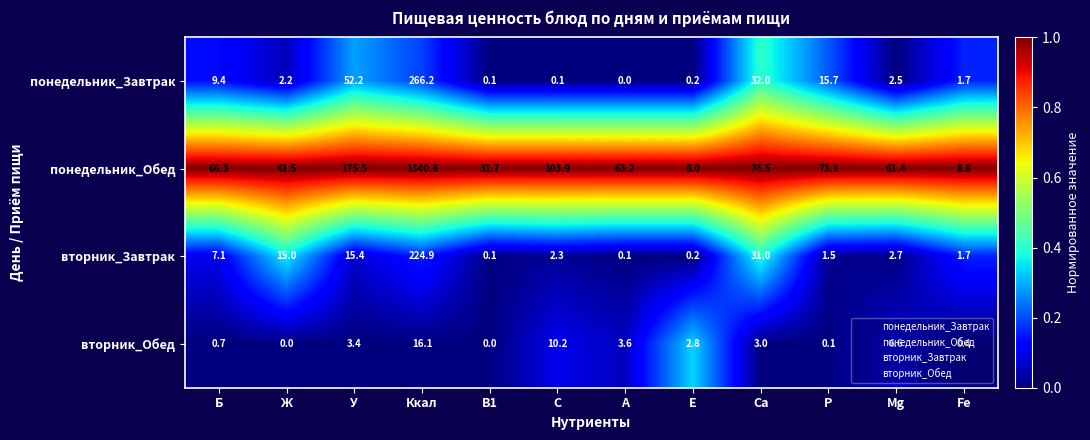

Is it true that вторник_Завтрак equals 31.0 at Ca?

True